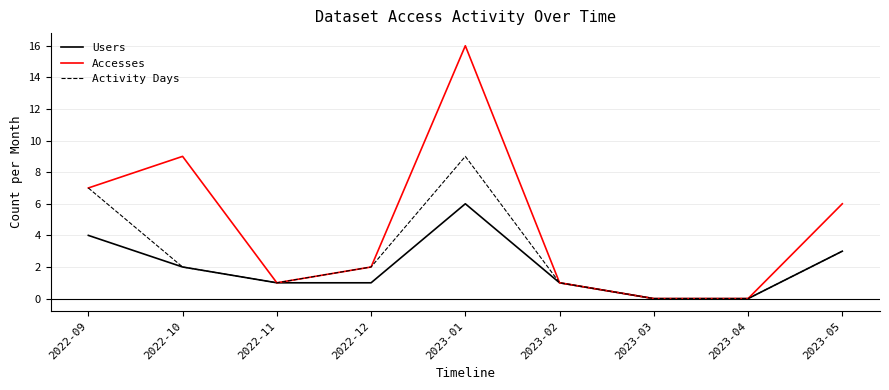

Rank the series by their maximum value, from highest to lowest.

Accesses, Activity Days, Users